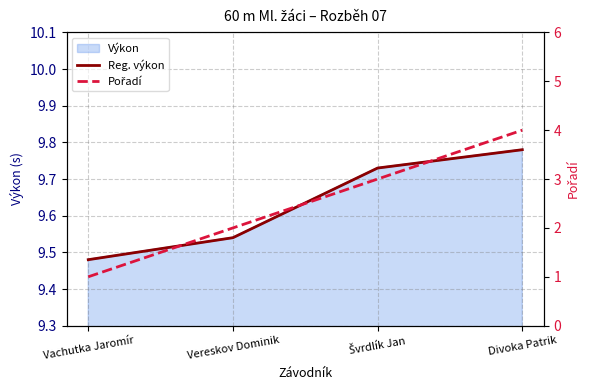

What is the spread (max minus min) of values at Vachutka Jaromír?

8.5